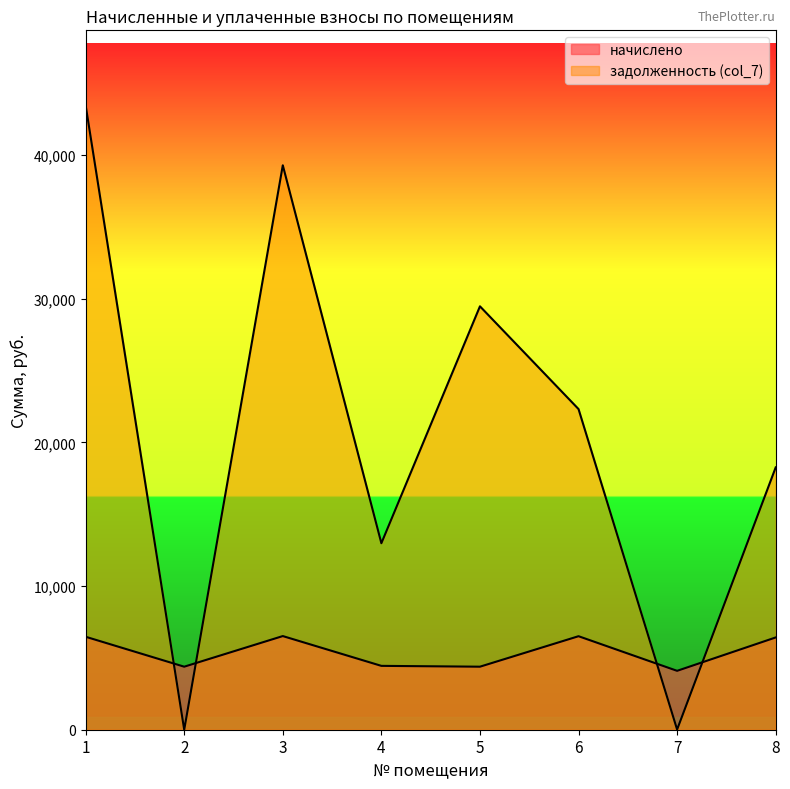

Which label corresponds to the smallest value in the chart?

2